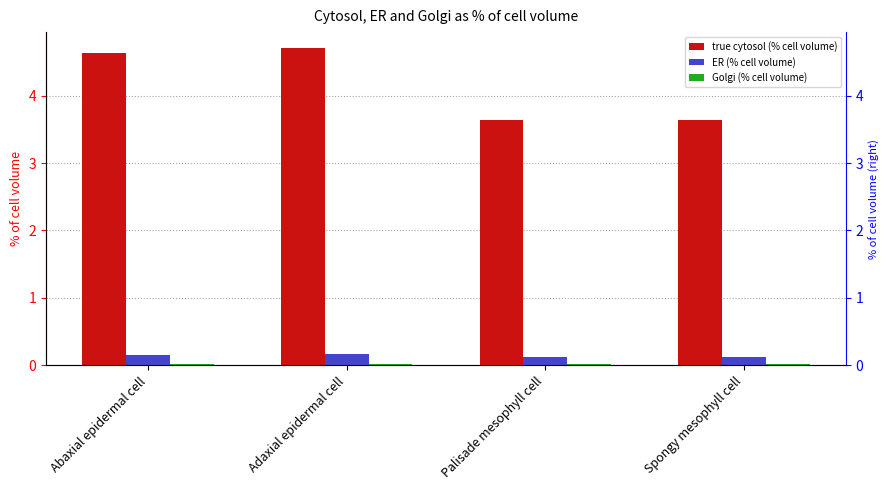

What is the label of the 4th bar from the right?

Abaxial epidermal cell